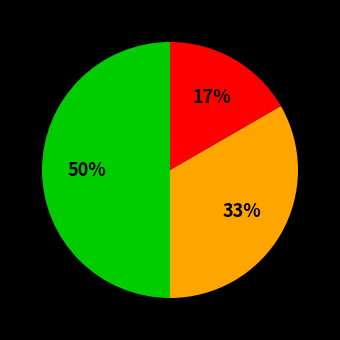

To the nearest percent, what is the average slice percentage?

33%